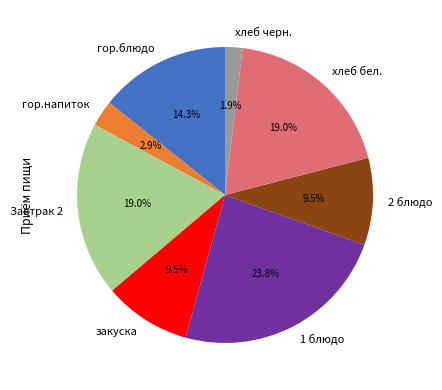

Between Завтрак 2 and 2 блюдо, which is larger?

Завтрак 2